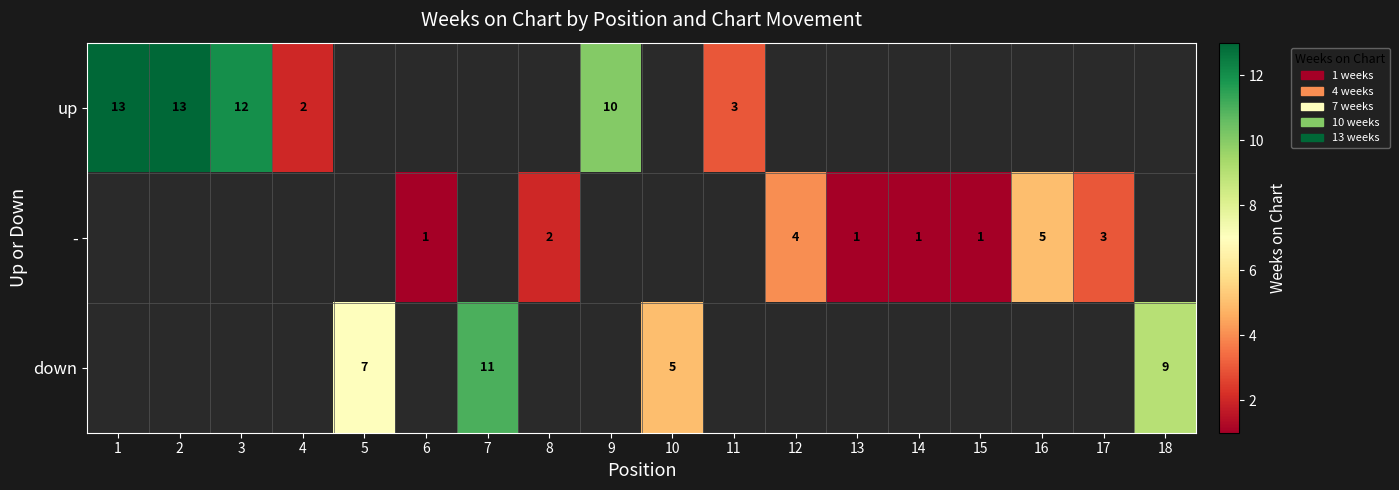

The down series shows 8 at 10. True or false?

False